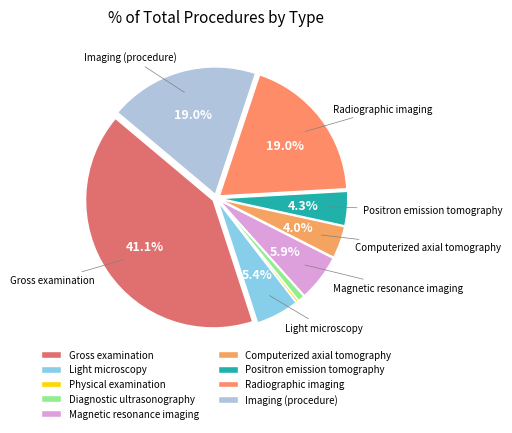

Is it true that Gross examination is 41% of the pie?

True